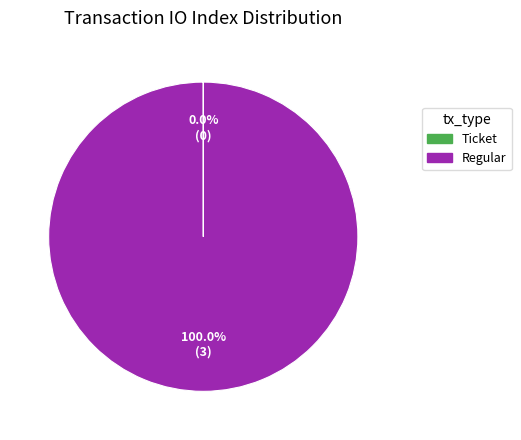

Is there a majority slice in this chart?

Yes